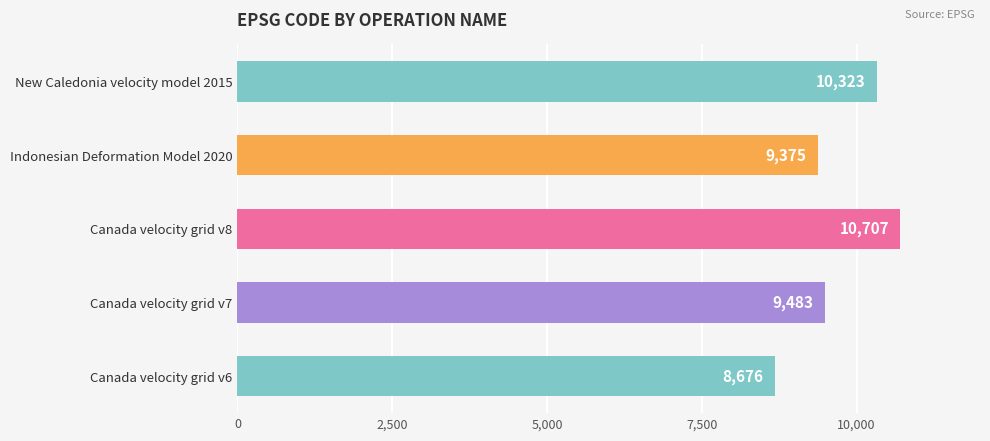

True or false: the data shows 9375 at Indonesian Deformation Model 2020.

True